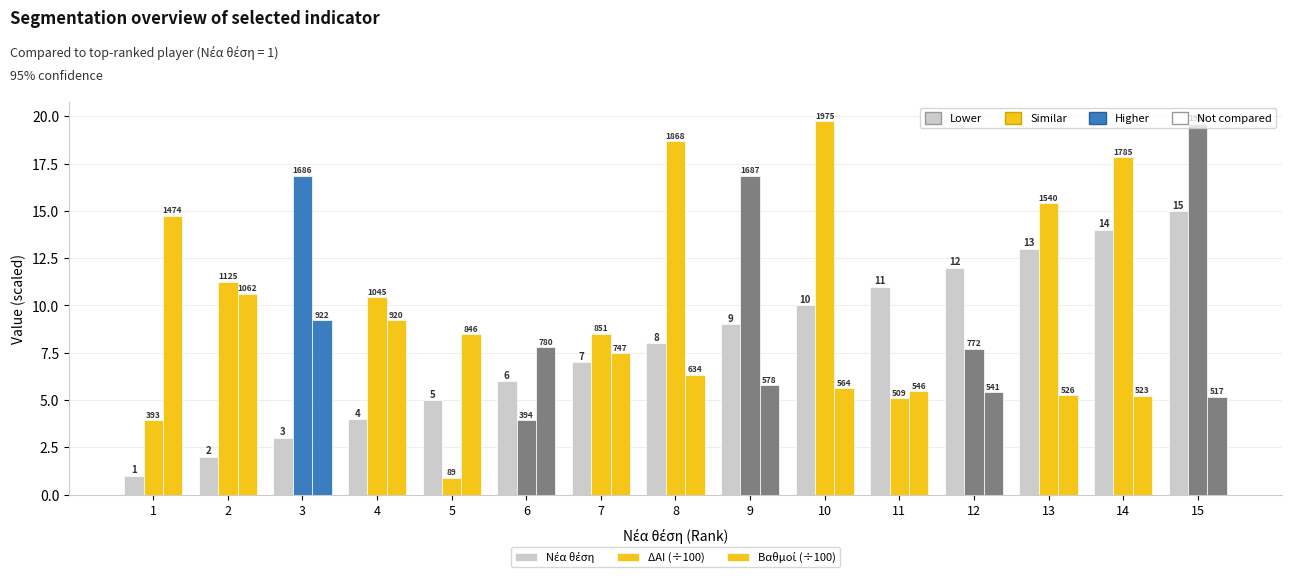

What is the sum of the ΔΑΙ (÷100) values at 13 and 10?

35.1